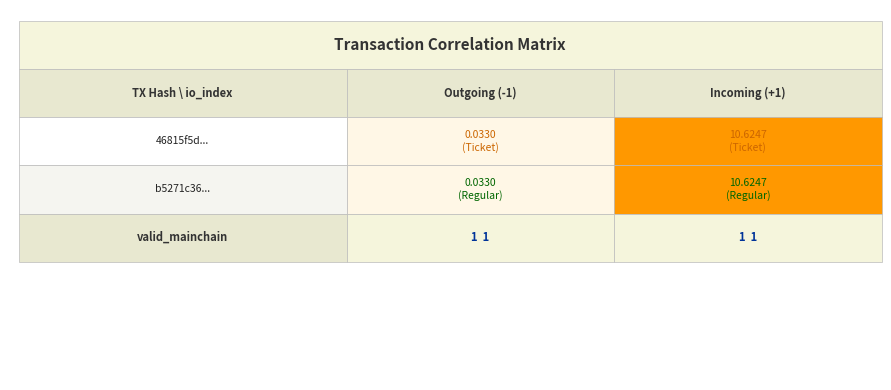

Which series has the largest total across all categories?

b5271c36...